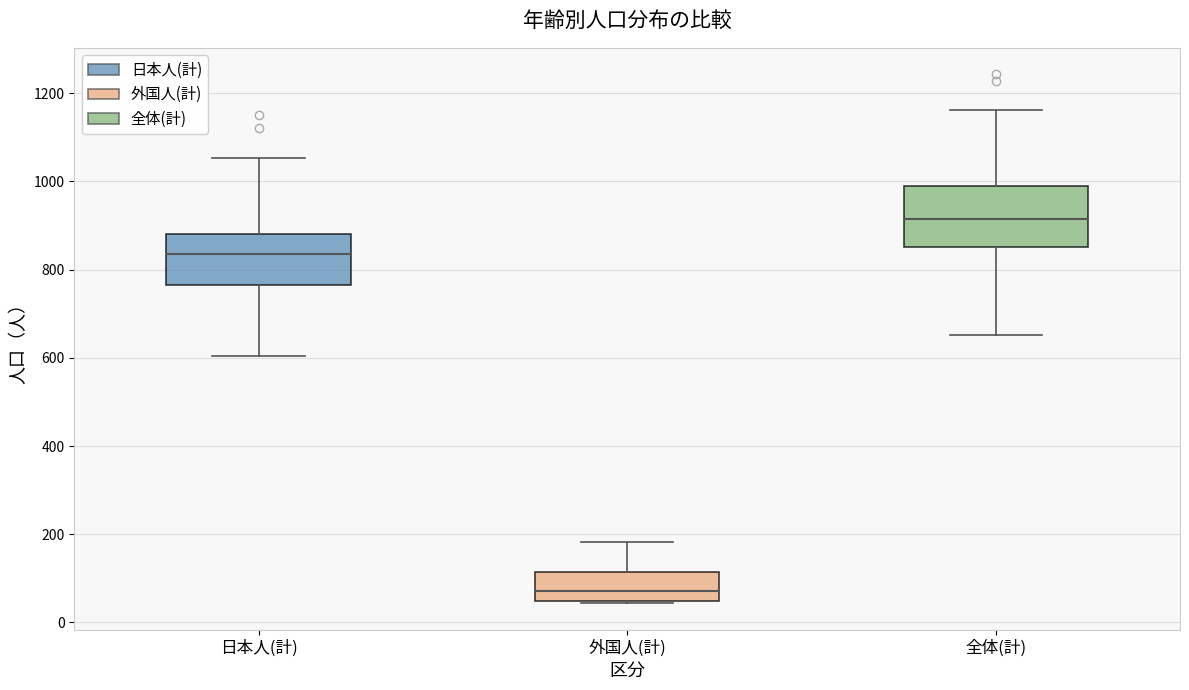

Where does the upper whisker of the box for 全体(計) end on the y-axis? The values are not printed on the chart, so give them approximately, as read against the axis.

1160